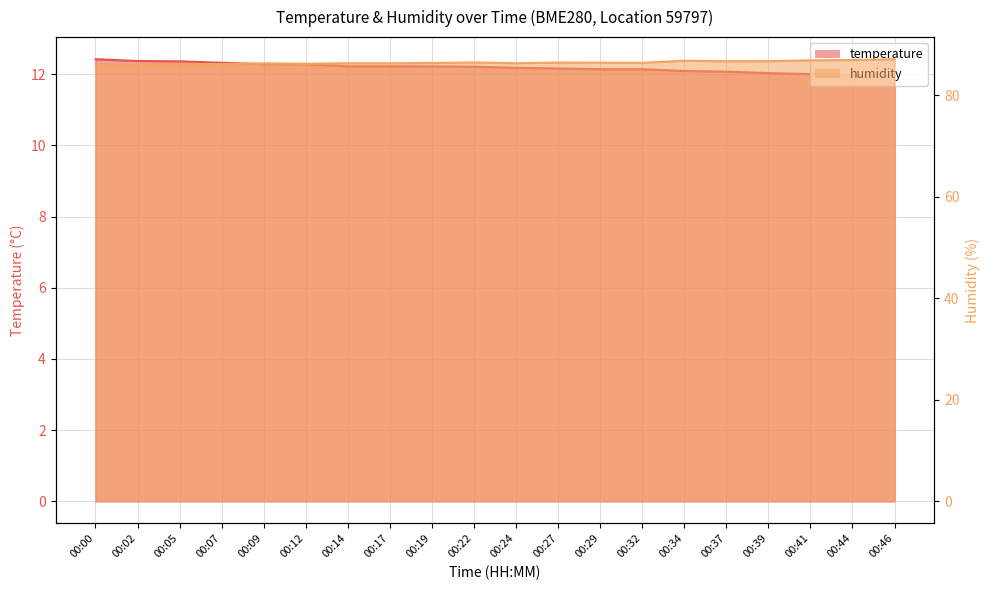

What are all the series names shown in the legend?

temperature, humidity